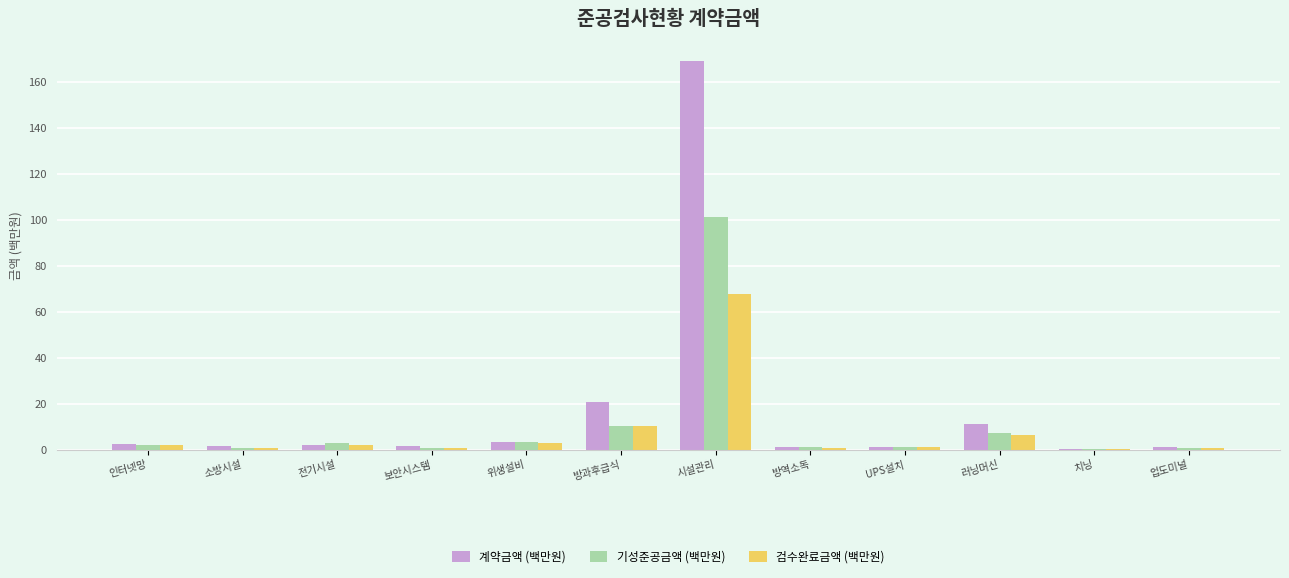

Count the number of categories in the chart.

12